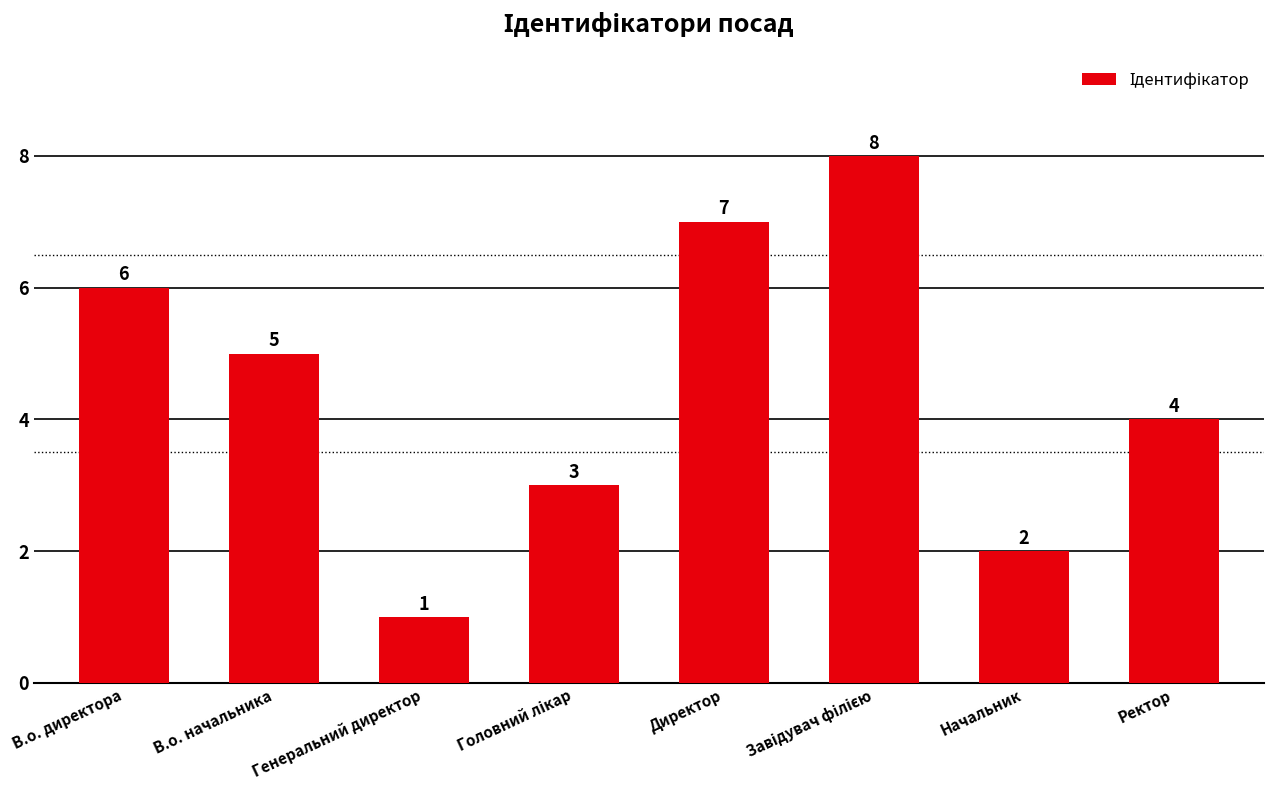

Which label corresponds to the smallest value in the chart?

Генеральний директор